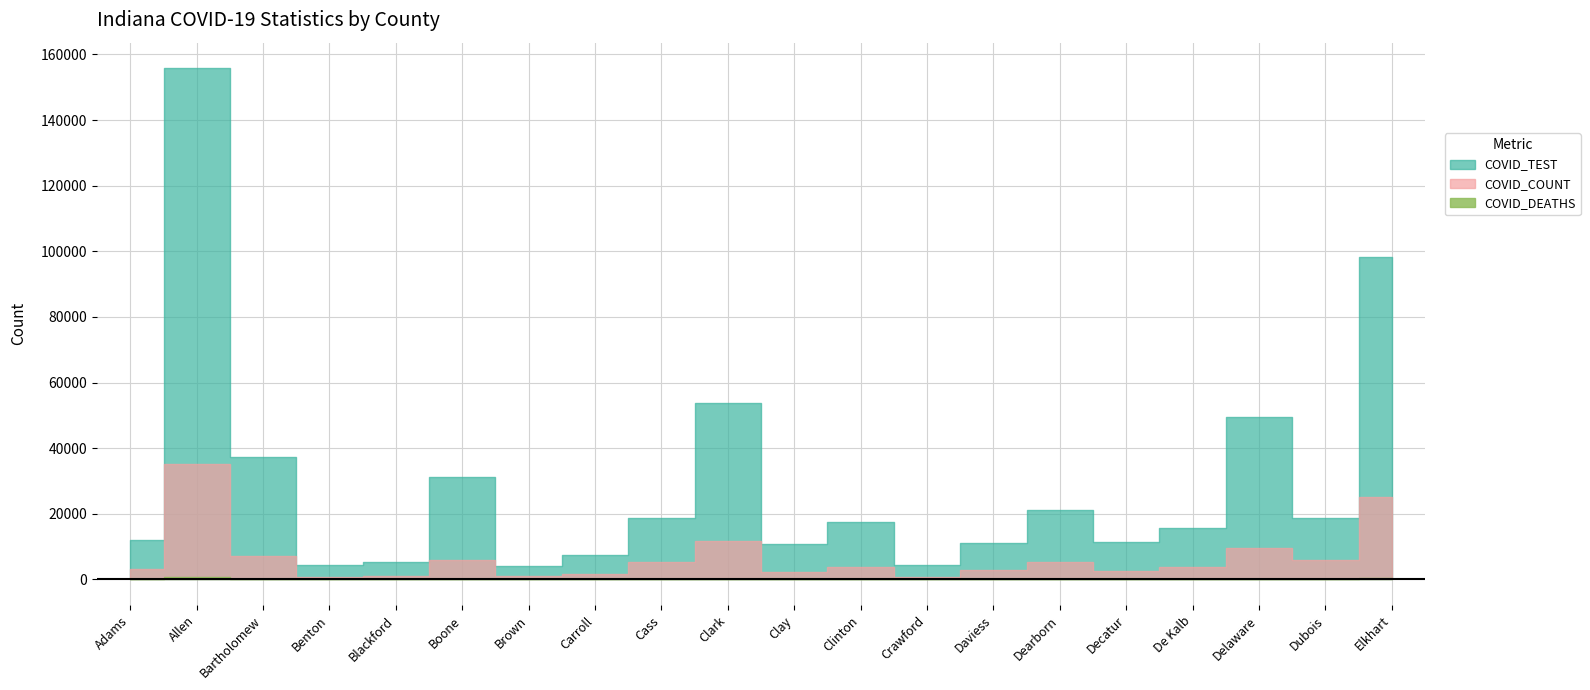

True or false: COVID_COUNT and COVID_DEATHS intersect in this chart.

False